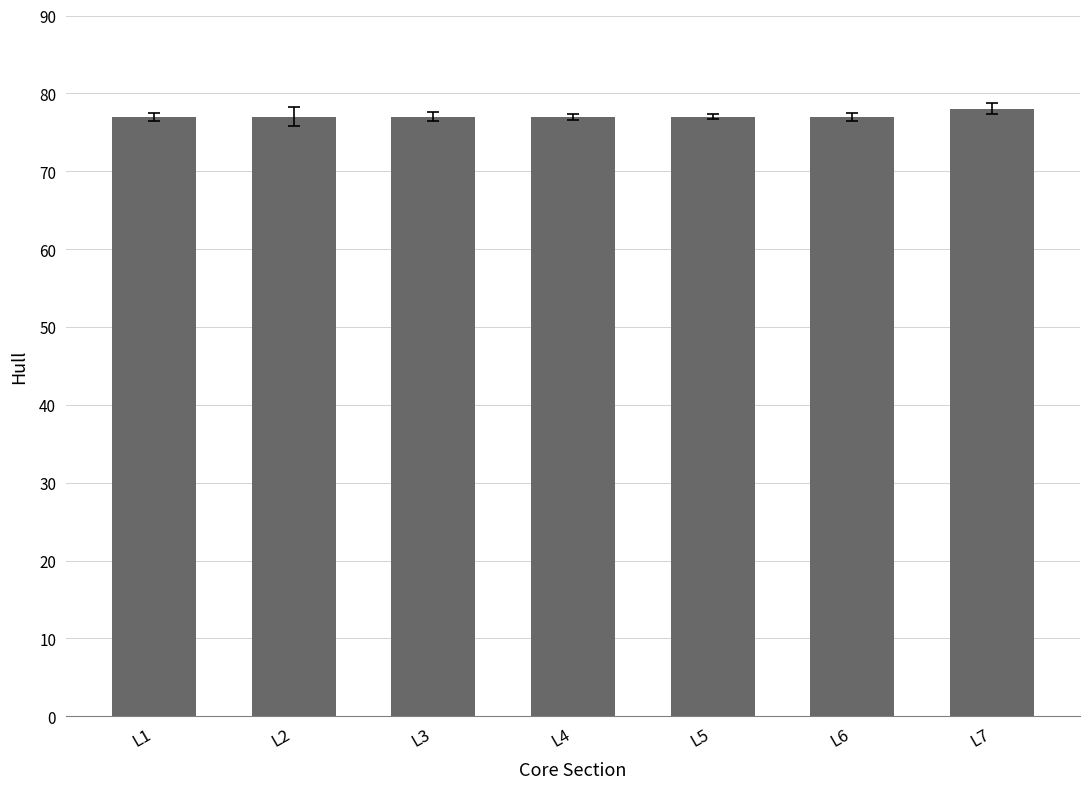

What is the difference between the maximum and second lowest values?

1